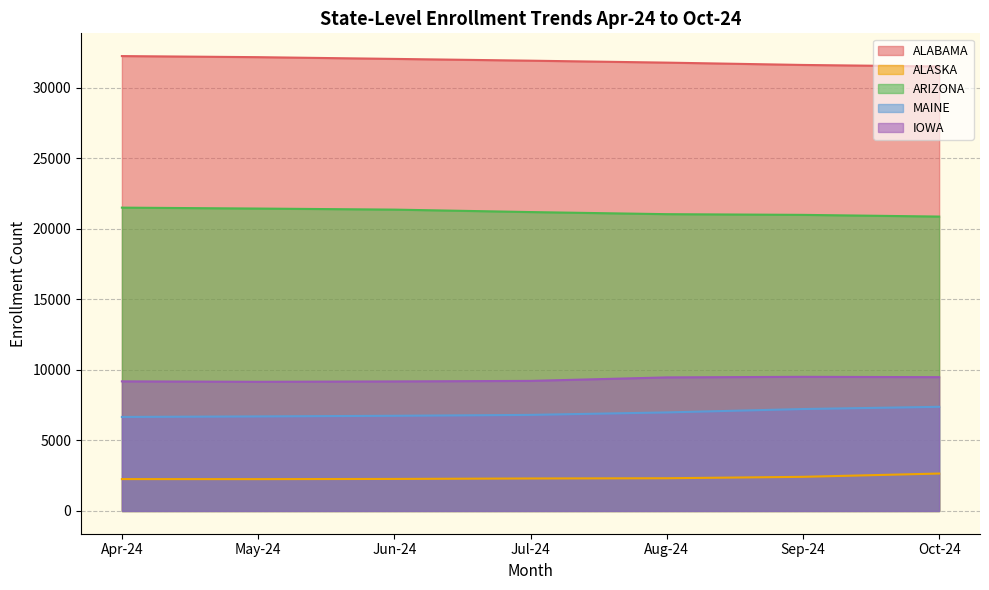

What is the sum of the ALASKA values at Aug-24 and Jun-24?

4593